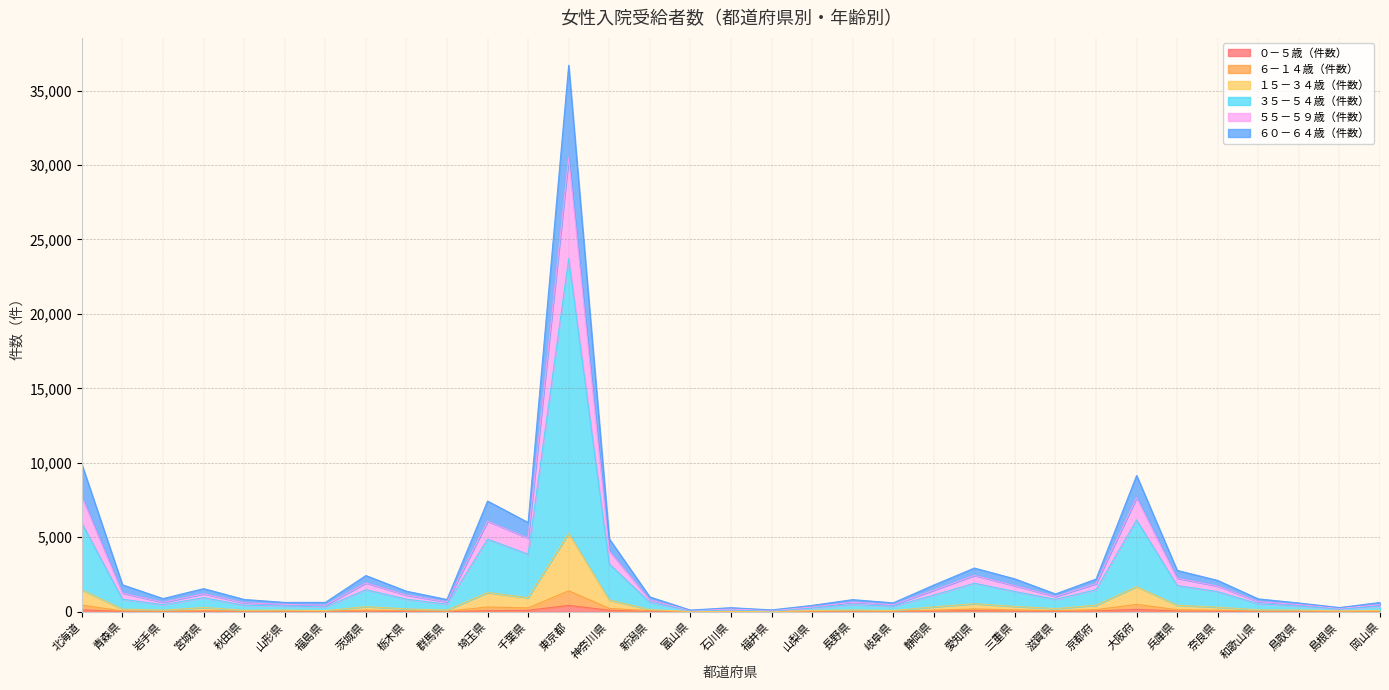

True or false: １５－３４歳（件数） and ６－１４歳（件数） intersect in this chart.

False